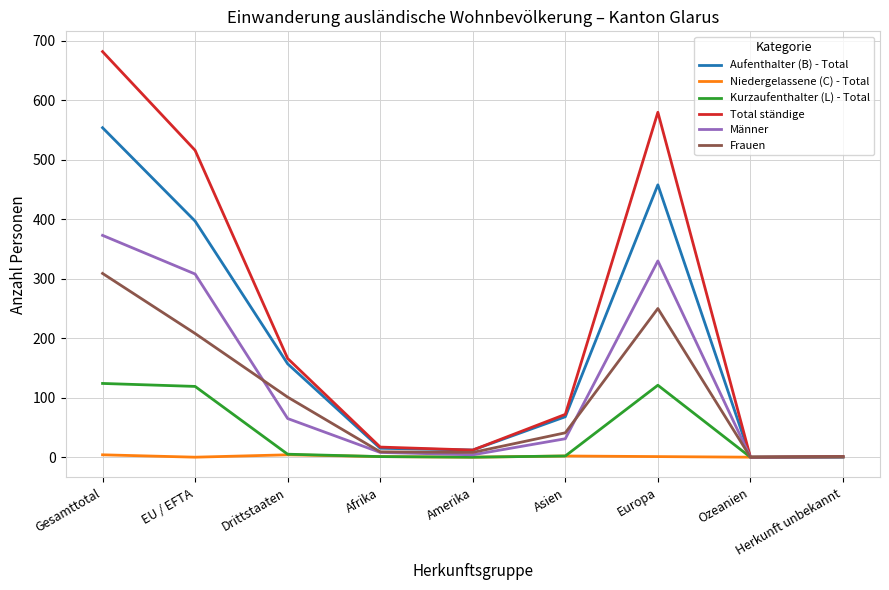

At which category is the sum across all series the highest?

Gesamttotal